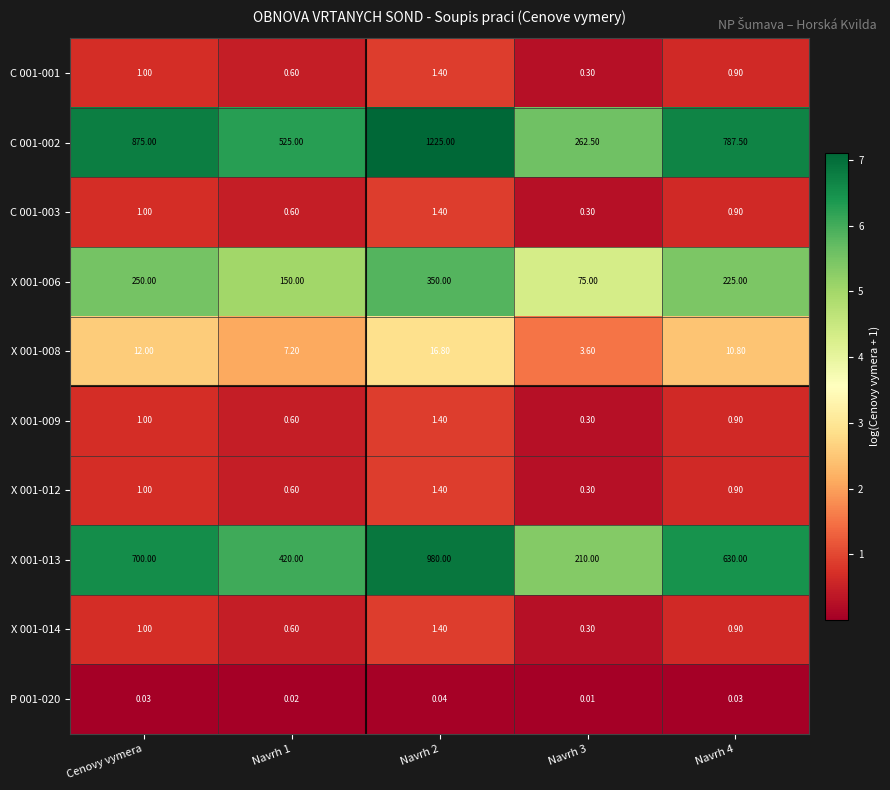

At which category does the chart reach its minimum across all series?

Navrh 3